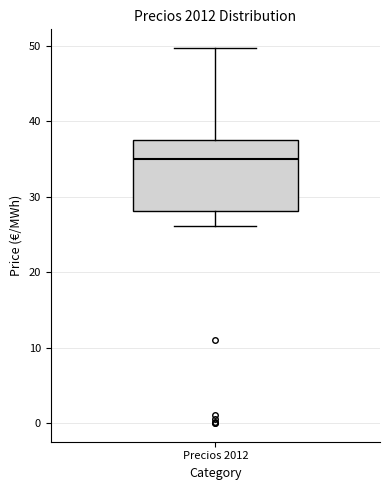

Read this box plot against the y-axis: the position of the median line, the range covered by the box, and the ends of both whiskers. The values are not printed on the chart, so give them approximately, as read against the axis.

median 35, box 28 to 38, whiskers 26 to 50